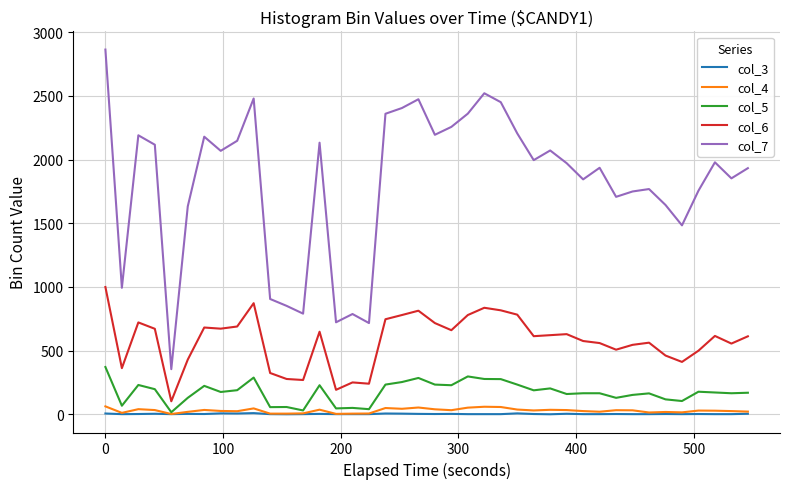

True or false: col_7 and col_5 intersect in this chart.

False